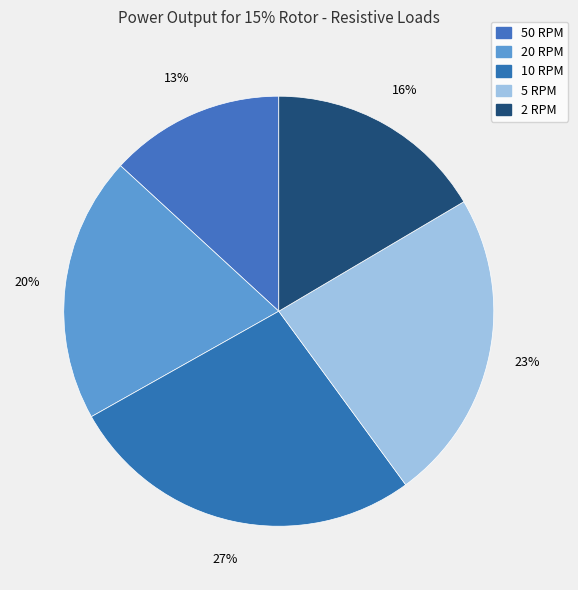

Is the sum of 2 RPM and 10 RPM greater than half?

No